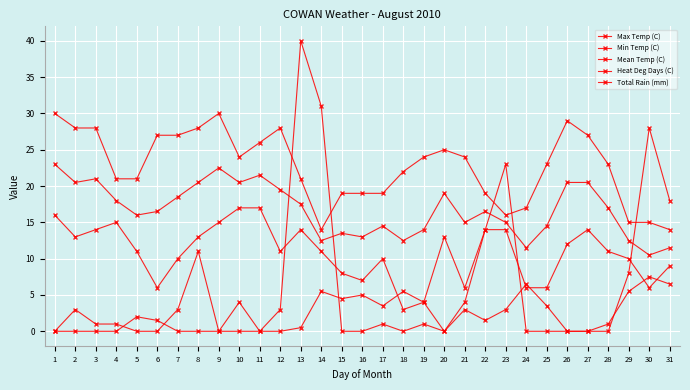

What is the difference between the second highest and second lowest values in the Heat Deg Days (C) series?

6.5